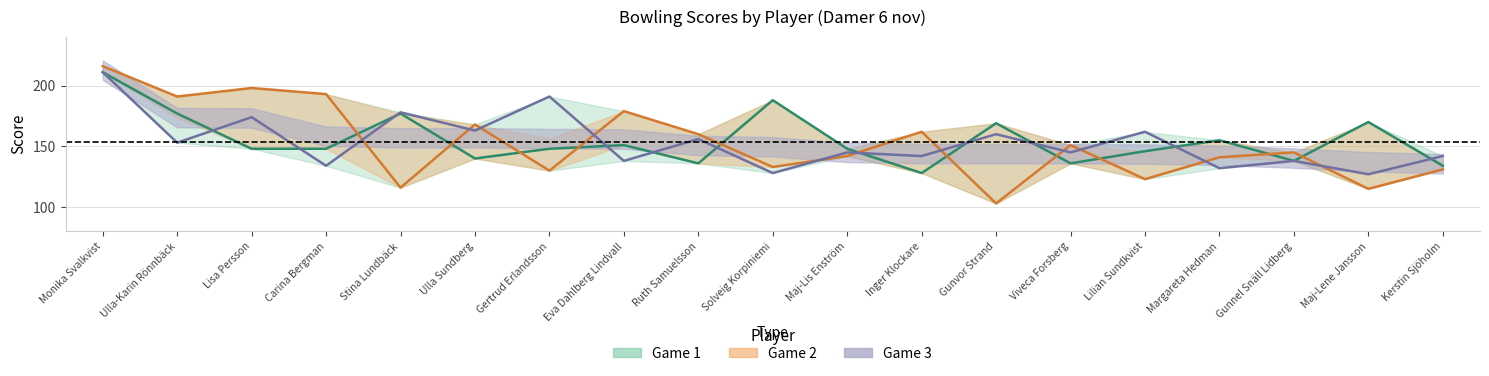

Reading left to right, list all the values displayed in this chart.

Game 1 line: 211	177	148	148	177	140	148	151	136	188	148	128	169	136	146	155	138	170	134
Game 2 line: 216	191	198	193	116	168	130	179	160	133	142	162	103	151	123	141	145	115	131
Game 3 line: 211	153	174	134	178	163	191	138	156	128	145	142	160	145	162	132	138	127	142